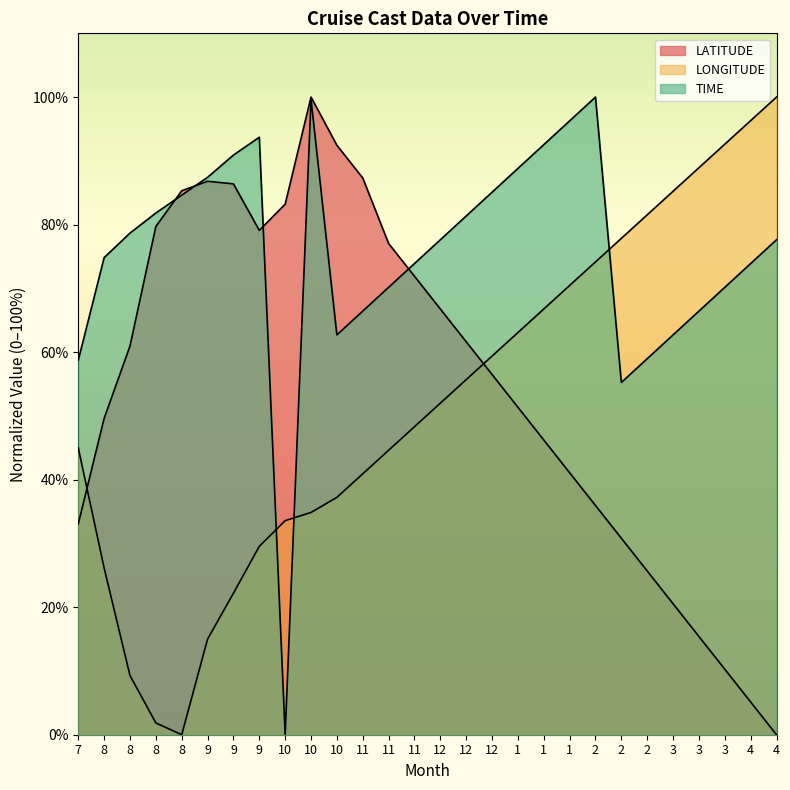

Count the number of categories in the chart.

28